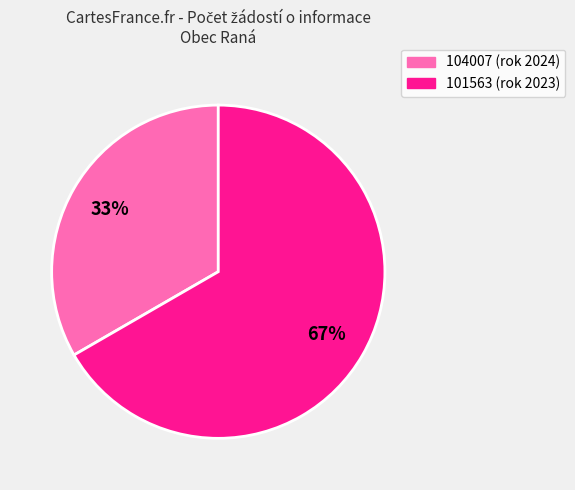

Is there any slice that represents more than half of the pie?

Yes